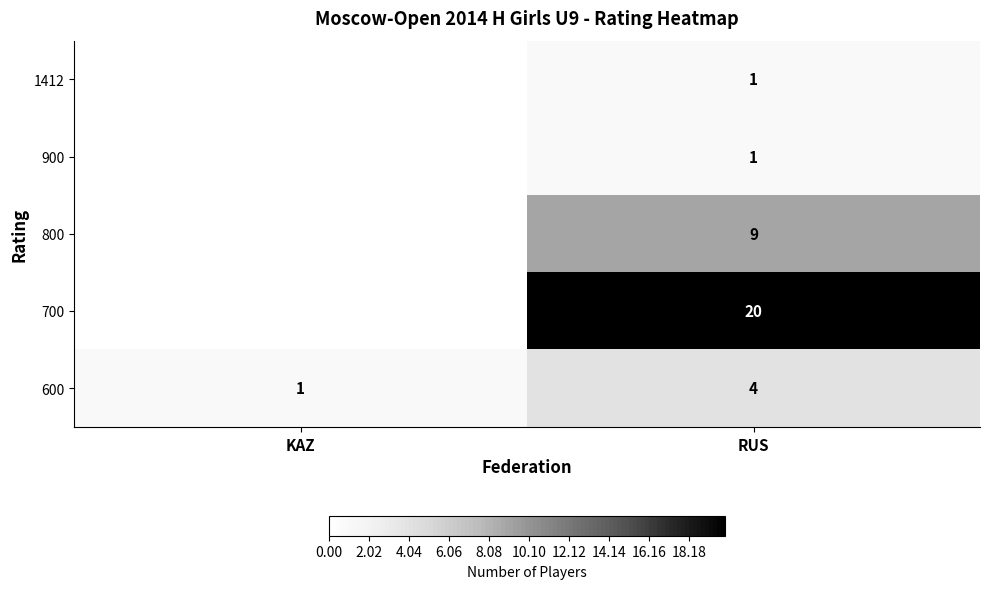

Which category has the lowest value in the 600 series?

KAZ